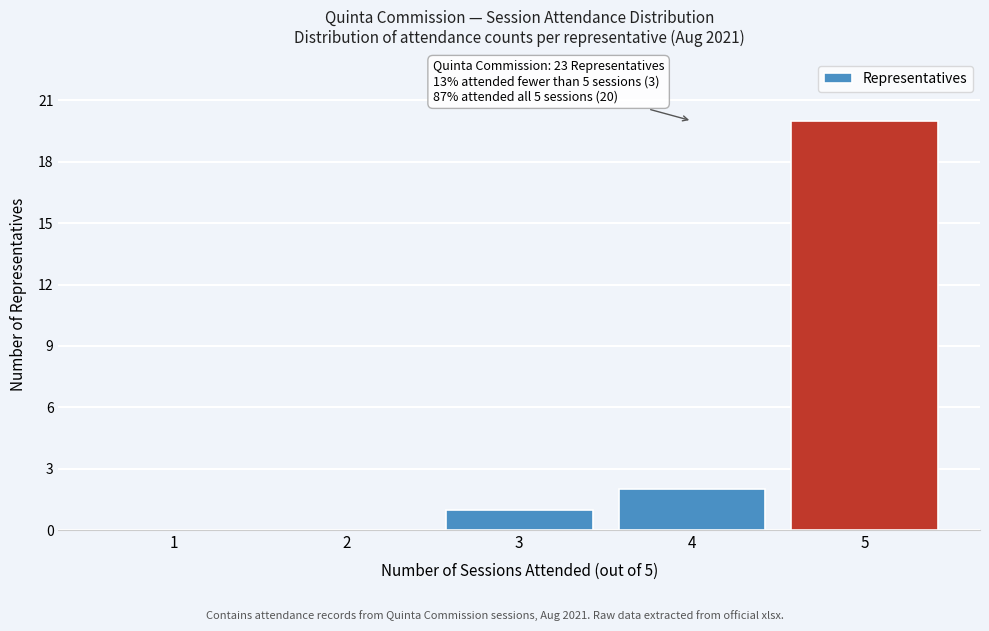

Reading left to right, list all the values displayed in this chart.

1=0	2=0	3=1	4=2	5=20